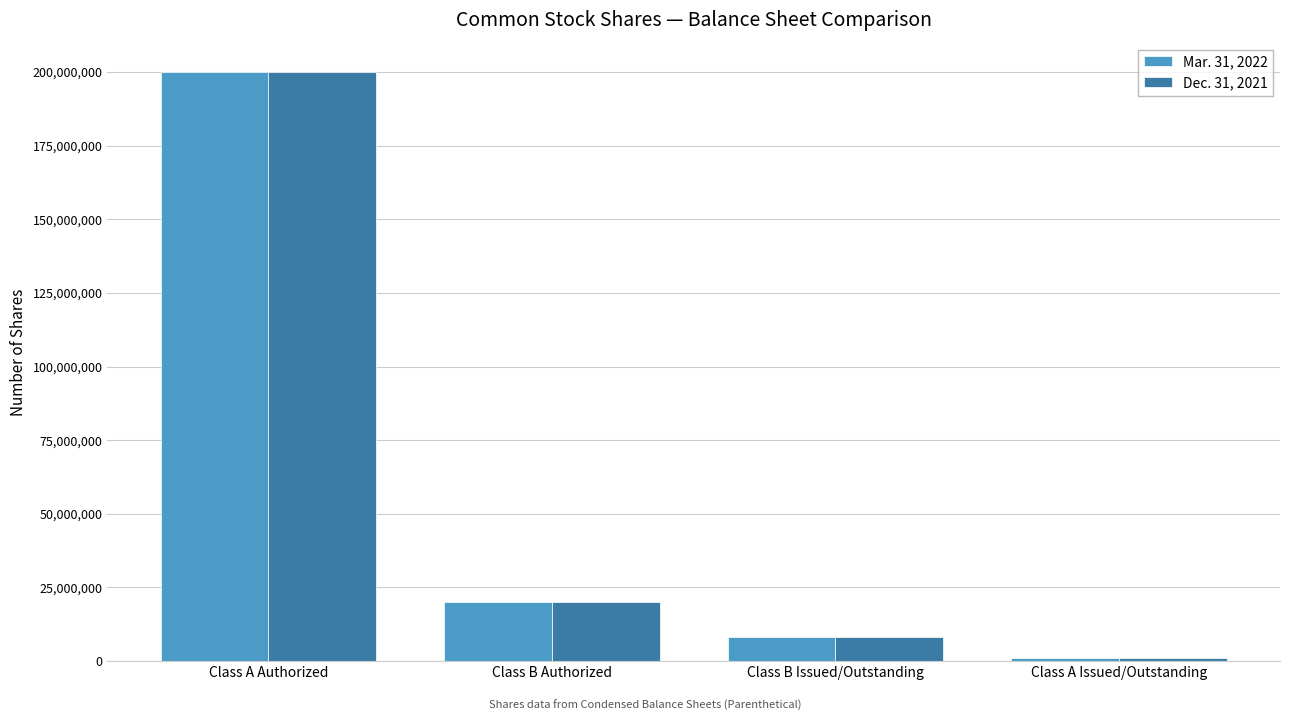

Reading left to right, extract all data points from this chart.

Mar. 31, 2022: Class A Authorized=200000000	Class B Authorized=20000000	Class B Issued/Outstanding=8050000	Class A Issued/Outstanding=1060000
Dec. 31, 2021: Class A Authorized=200000000	Class B Authorized=20000000	Class B Issued/Outstanding=8050000	Class A Issued/Outstanding=1060000